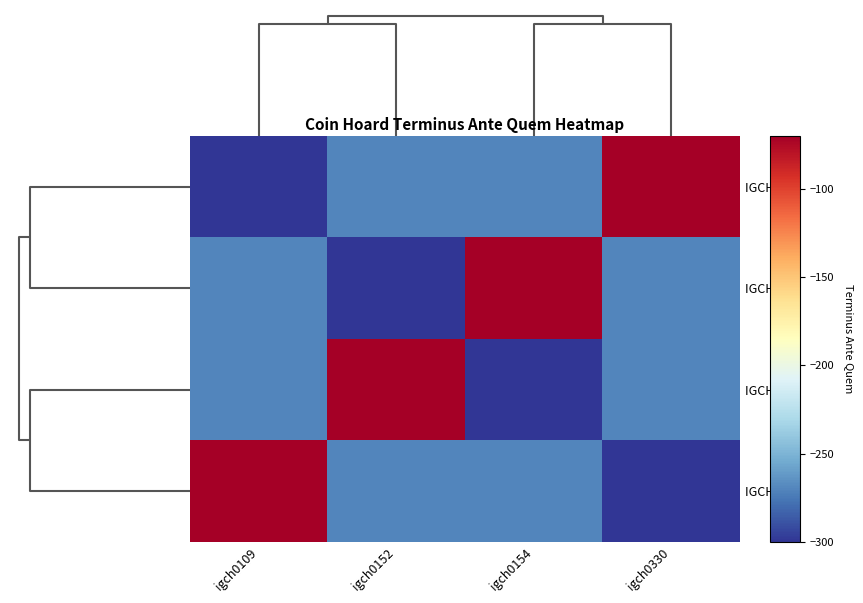

Reading right to left, extract all data points from this chart.

IGCH 109: igch0330=-70	igch0154=-270	igch0152=-270	igch0109=-300
IGCH 152: igch0330=-270	igch0154=-70	igch0152=-300	igch0109=-270
IGCH 154: igch0330=-270	igch0154=-300	igch0152=-70	igch0109=-270
IGCH 330: igch0330=-300	igch0154=-270	igch0152=-270	igch0109=-70